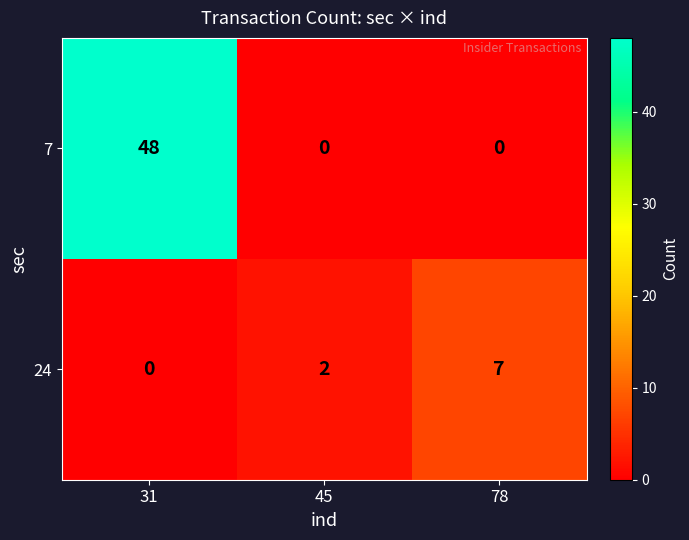

List the series in order of their peak value, highest first.

7, 24